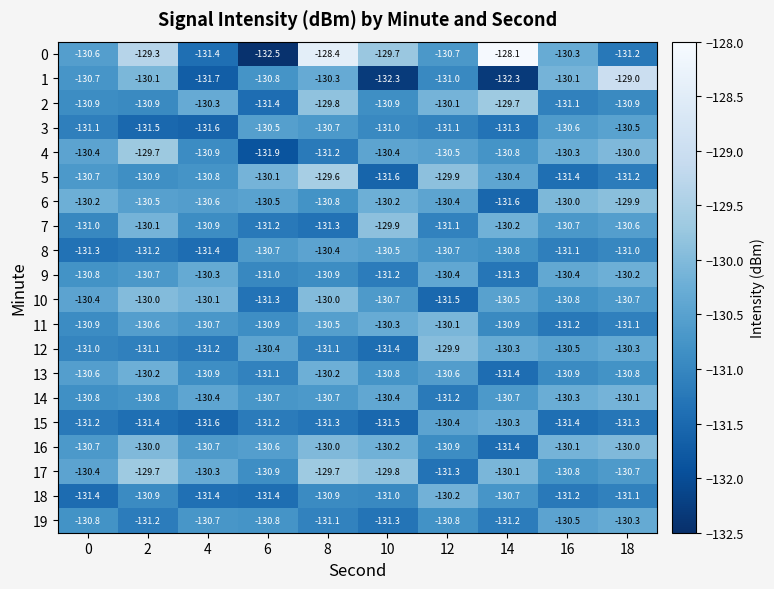

How many categories are shown in the chart?

10